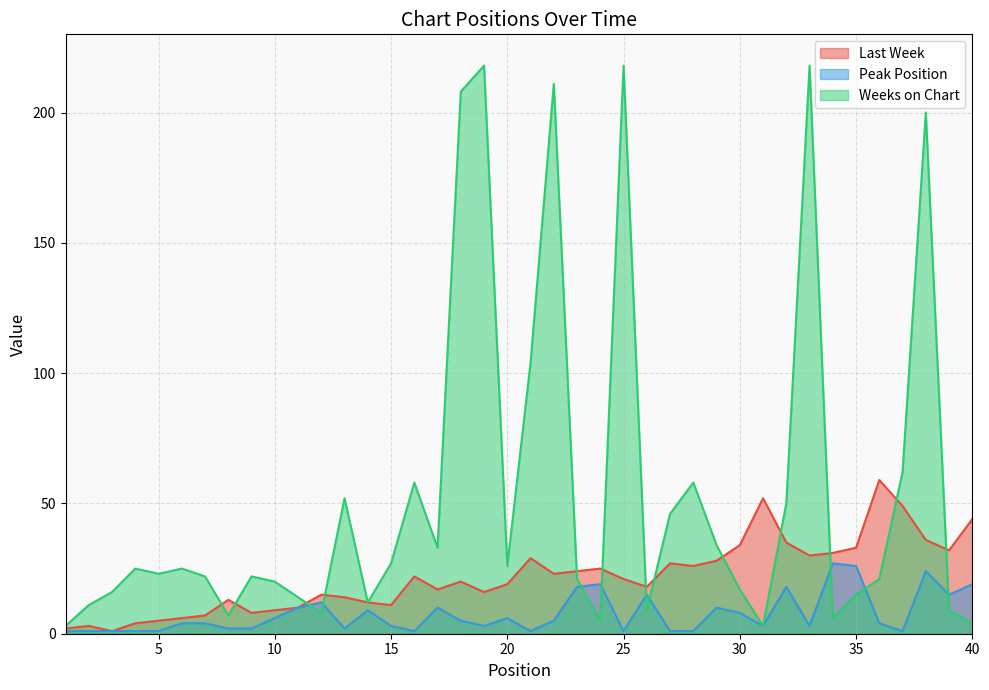

List the series in order of their peak value, highest first.

Weeks on Chart, Last Week, Peak Position